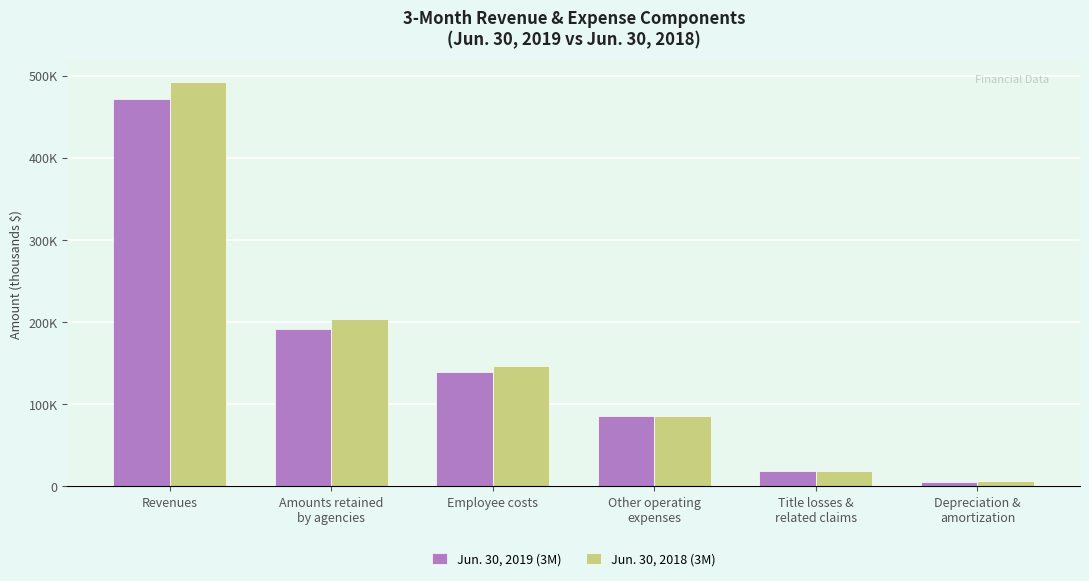

What value does the Jun. 30, 2018 (3M) series have at Depreciation &
amortization, to the nearest 10?

6150